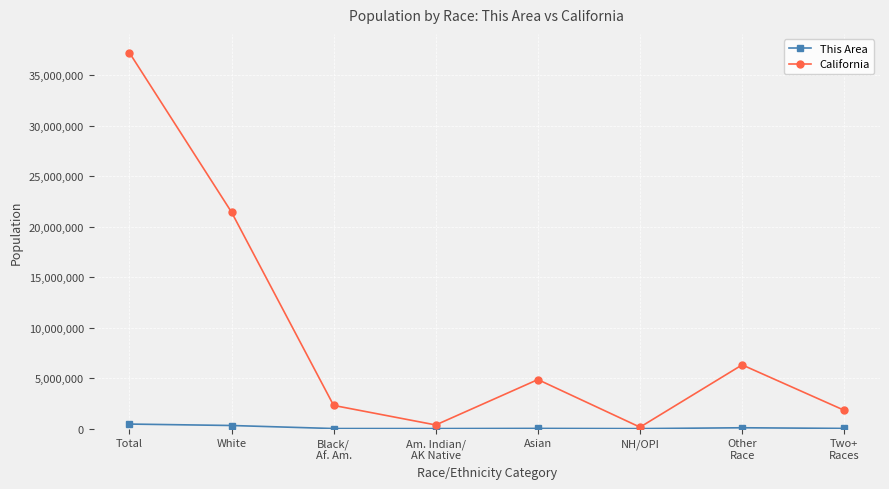

Rank the series at White from lowest to highest value.

This Area, California